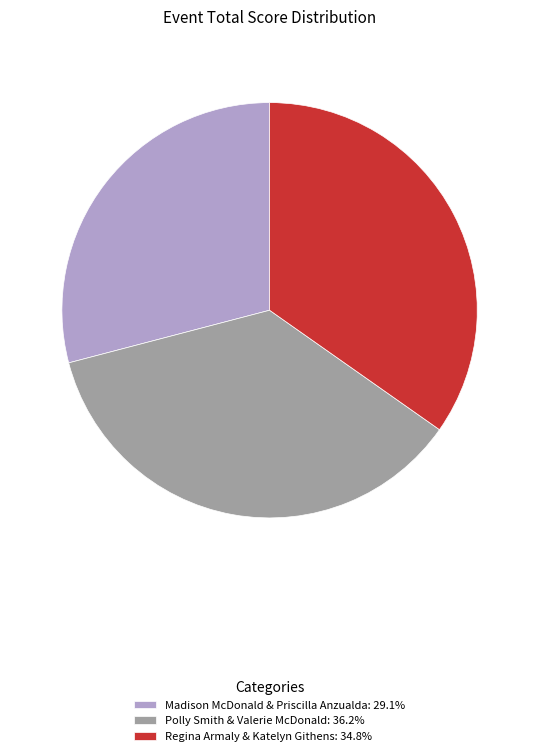

Which category has the biggest portion of the pie?

Polly Smith & Valerie McDonald